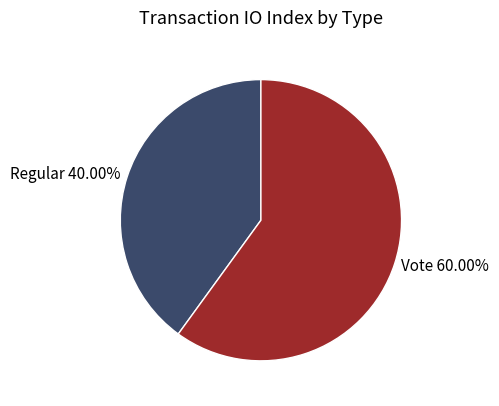

To the nearest percent, what percentage of the pie is Regular?

40%